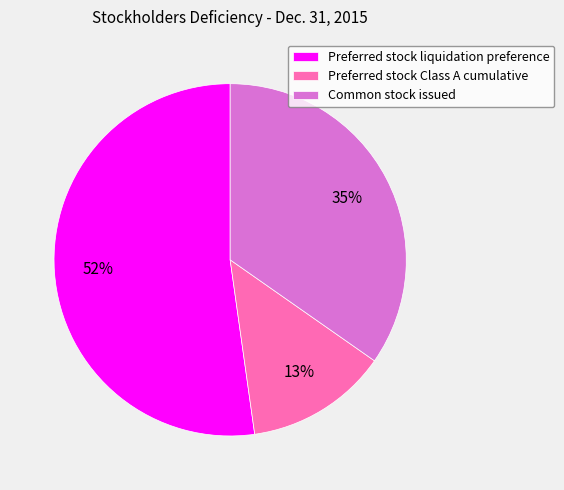

How many segments does this pie chart have?

3